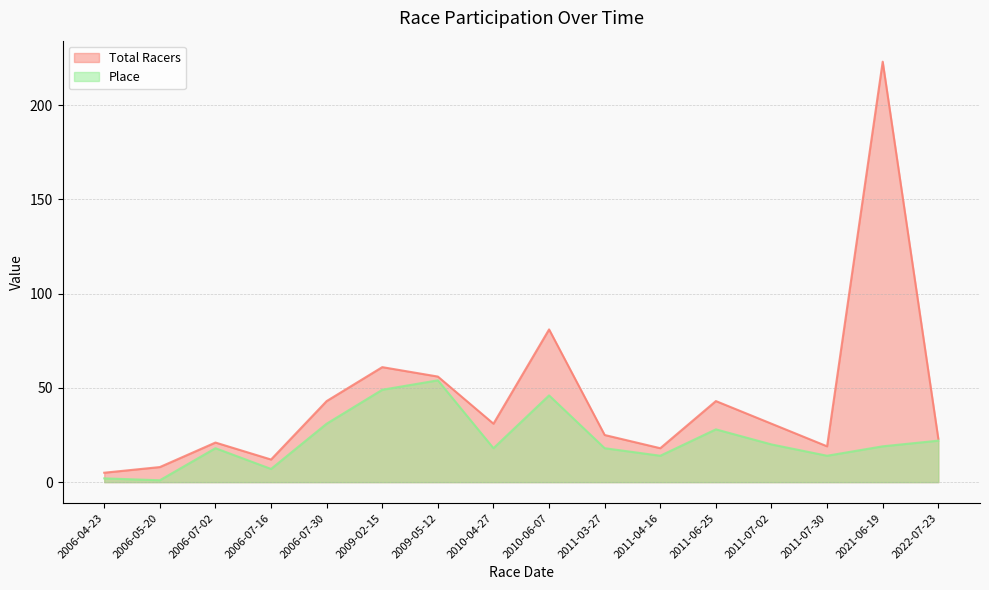

True or false: Place has more than 0 interior local peaks.

True